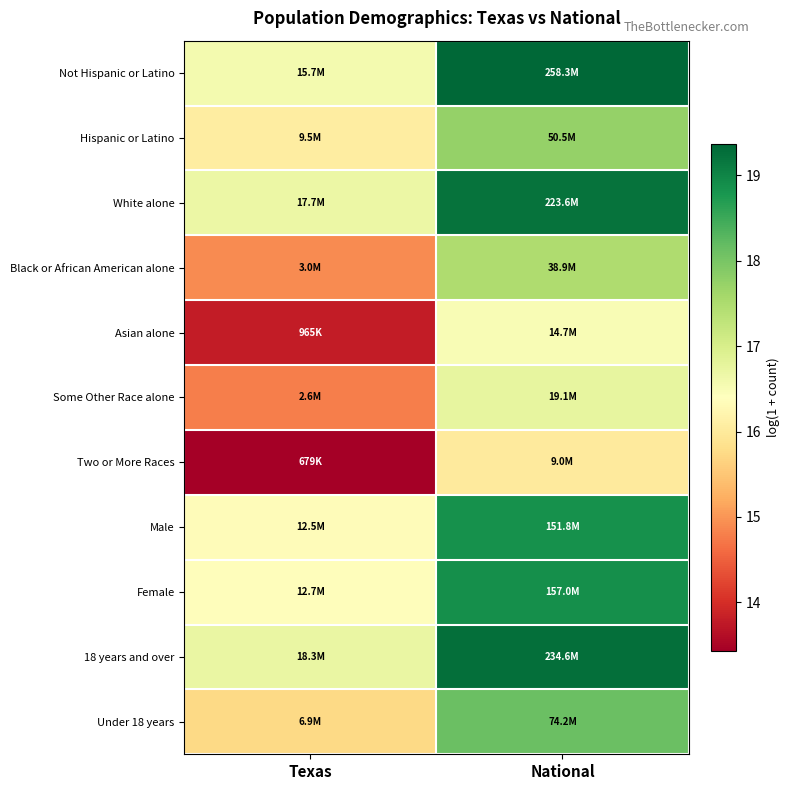

Reading left to right, what are all the values shown in this chart?

Not Hispanic or Latino: Texas=16.6	National=19.4
Hispanic or Latino: Texas=16.1	National=17.7
White alone: Texas=16.7	National=19.2
Black or African American alone: Texas=14.9	National=17.5
Asian alone: Texas=13.8	National=16.5
Some Other Race alone: Texas=14.8	National=16.8
Two or More Races: Texas=13.4	National=16.0
Male: Texas=16.3	National=18.8
Female: Texas=16.4	National=18.9
18 years and over: Texas=16.7	National=19.3
Under 18 years: Texas=15.7	National=18.1